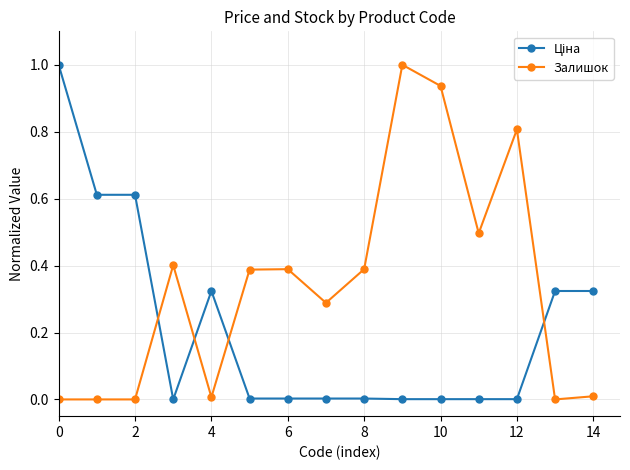

True or false: Залишок has more than 2 points higher than both neighbors.

True